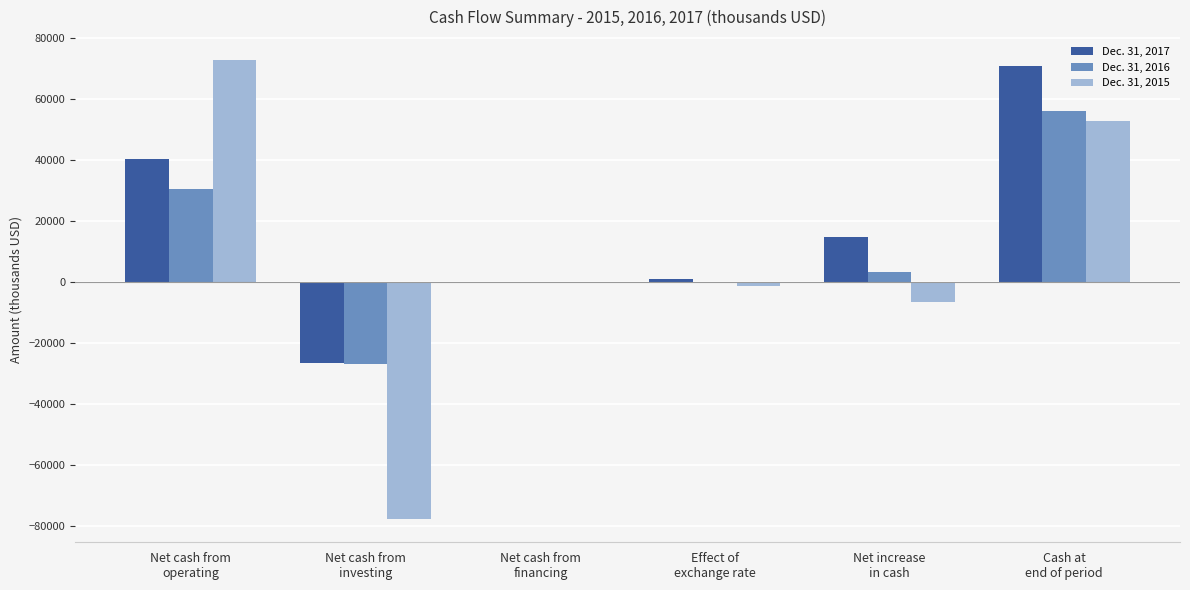

Are the bars horizontal?

No